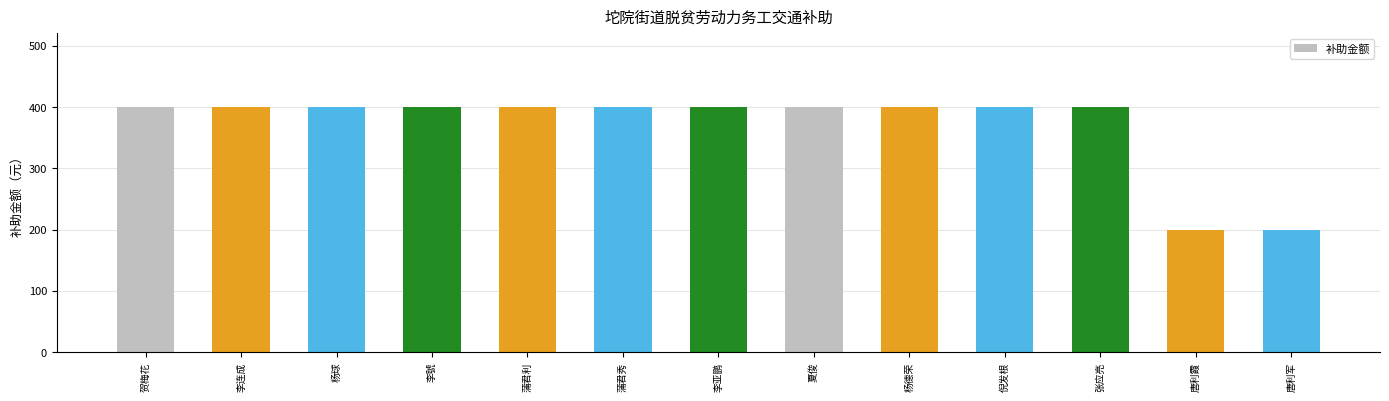

What is the sum of the values at 蒲君秀 and 李號?

800